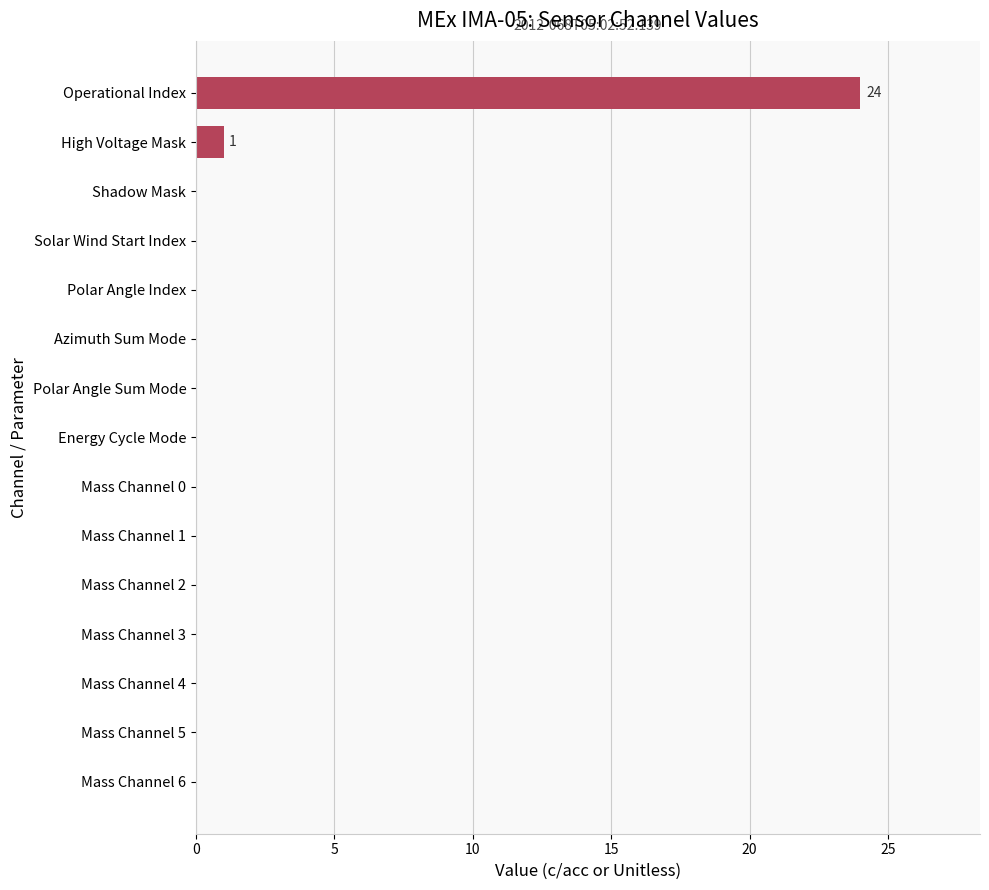

Are the bars horizontal?

Yes